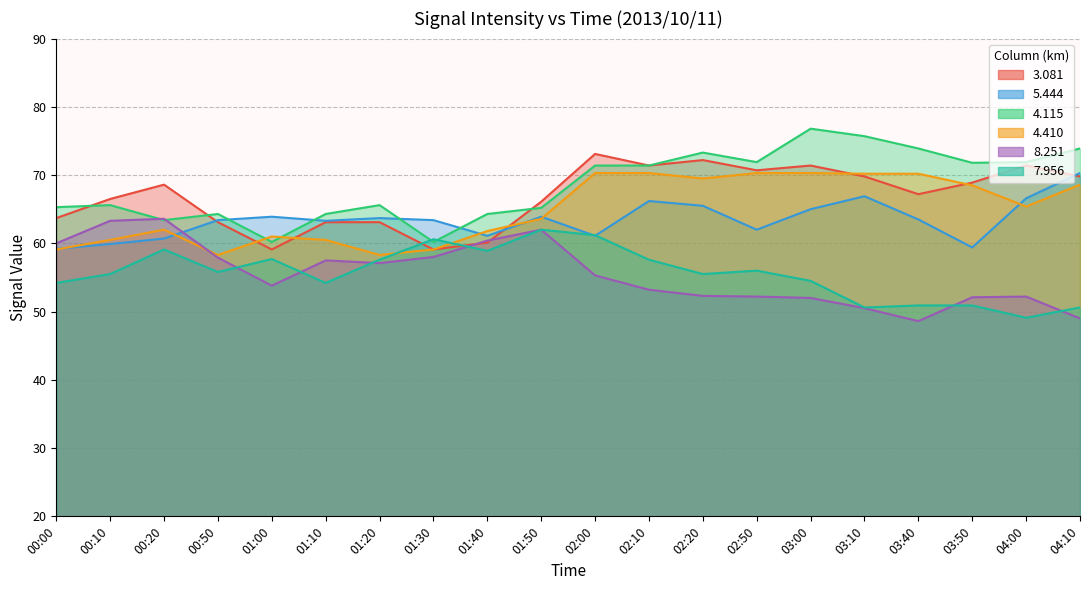

True or false: 4.115 has a value of 63.4 at 00:20.

True